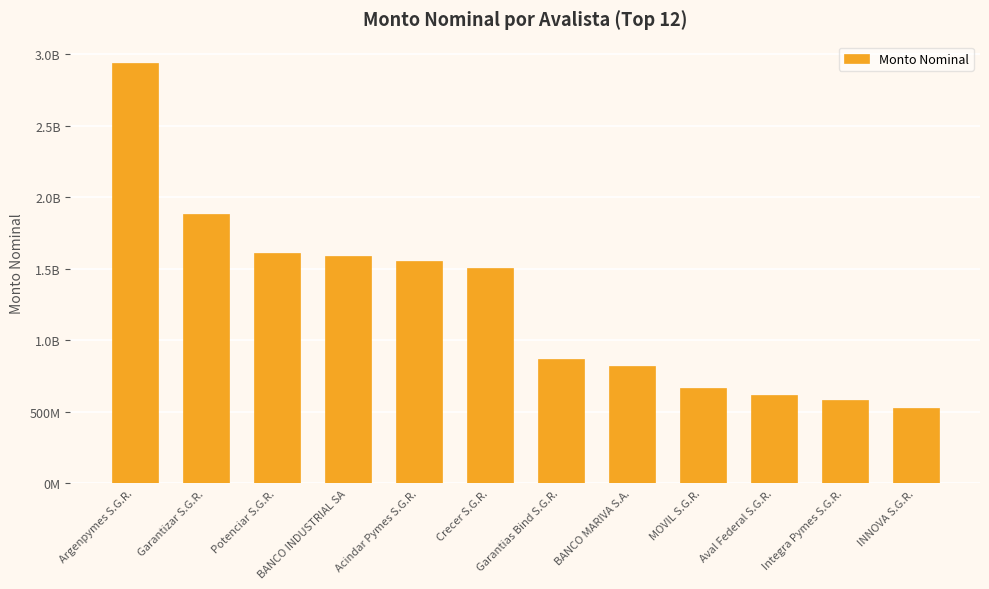

List the labels in order of value, largest first.

Argenpymes S.G.R., Garantizar S.G.R., Potenciar S.G.R., BANCO INDUSTRIAL SA, Acindar Pymes S.G.R., Crecer S.G.R., Garantias Bind S.G.R., BANCO MARIVA S.A., MOVIL S.G.R., Aval Federal S.G.R., Integra Pymes S.G.R., INNOVA S.G.R.